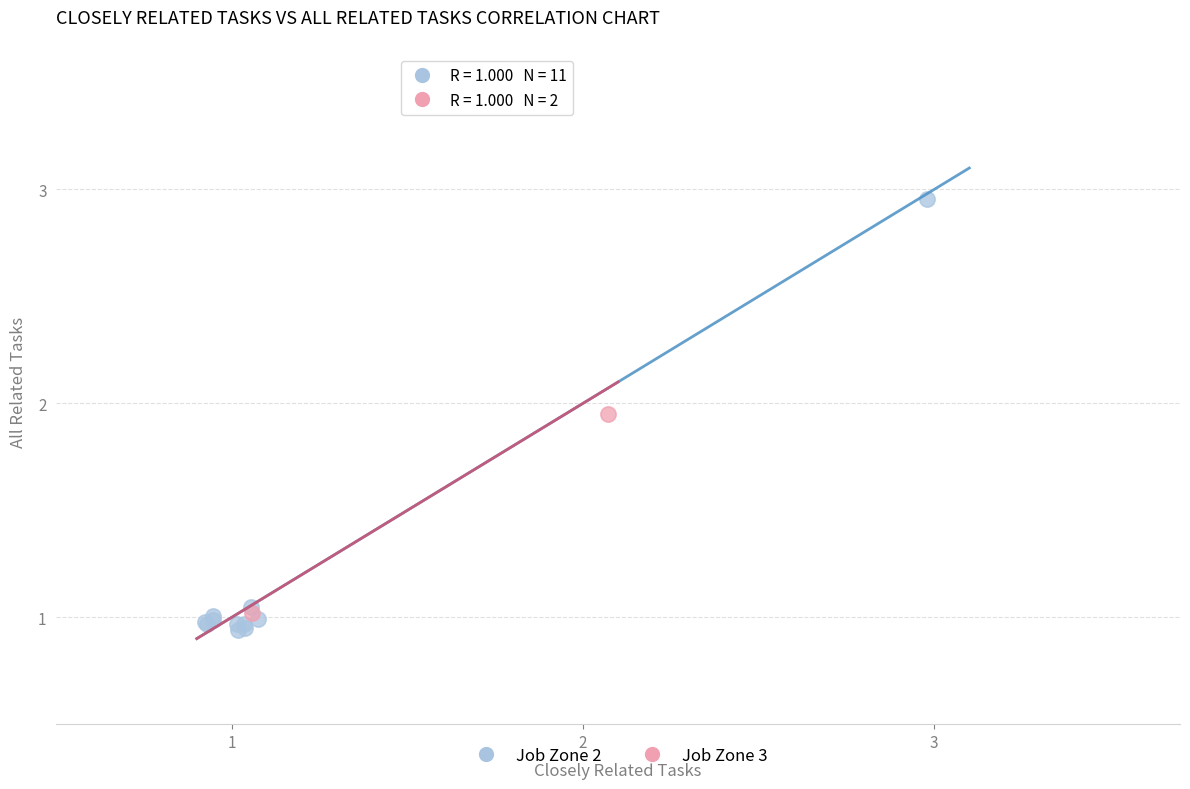

Which series contains the highest Y value?

Job Zone 2